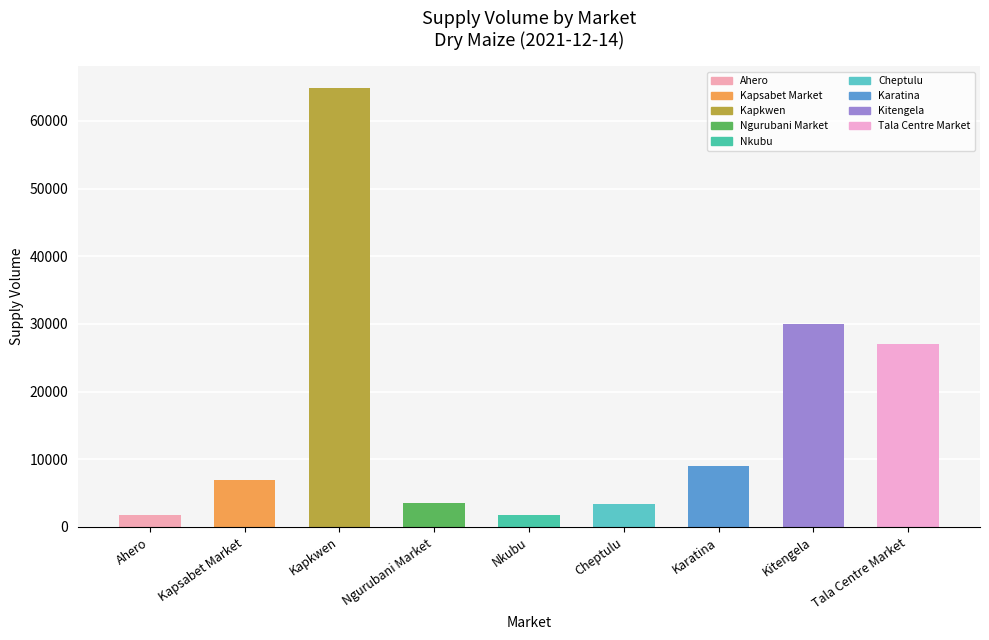

Which has a higher value, Cheptulu or Karatina?

Karatina